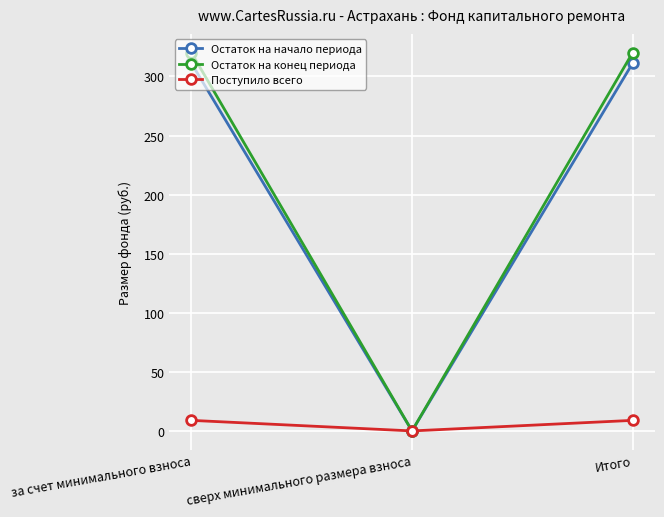

Count the number of data series in this chart.

3